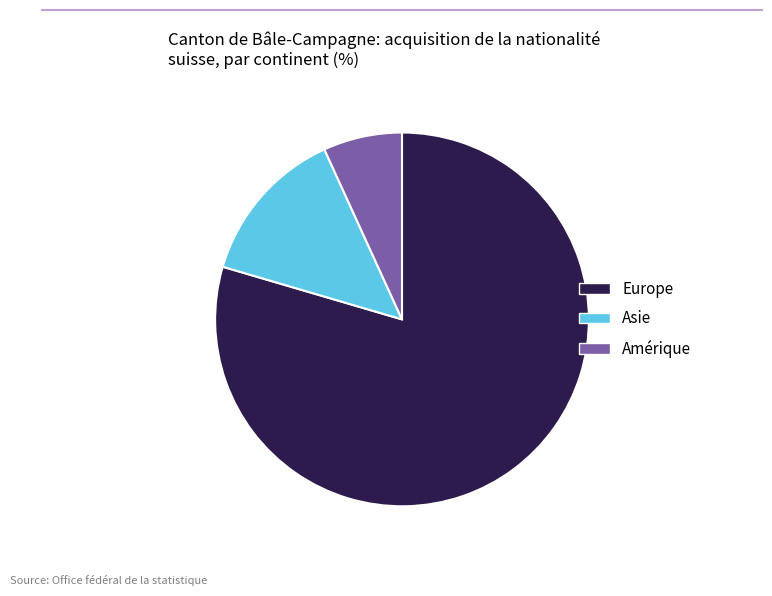

What is the ratio of the value at Europe to the value at Amérique?

11.7